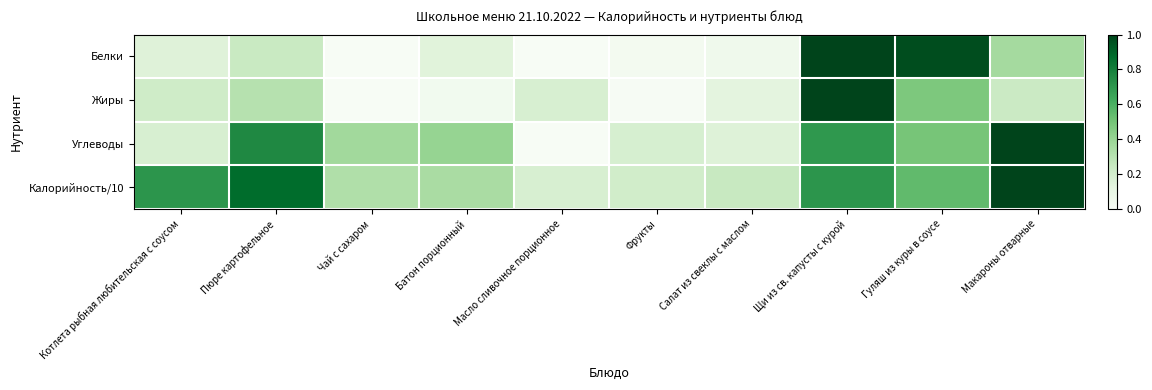

At which category does the chart reach its minimum across all series?

Чай с сахаром